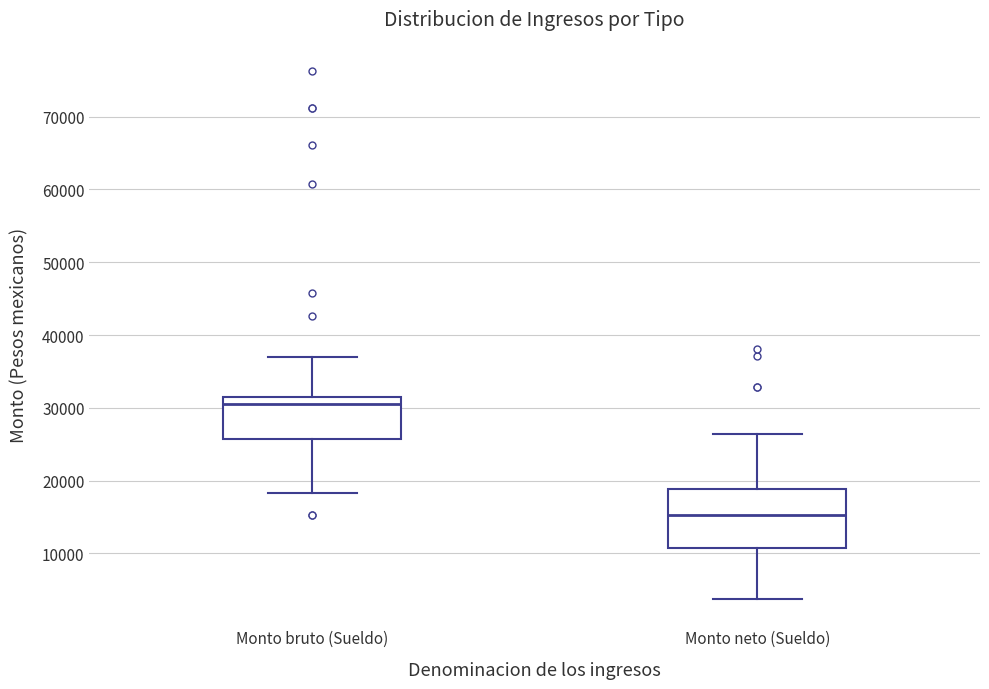

Reading left to right, read every box against the y-axis: the position of its median line, the range the box covers, and the ends of its whiskers. The values are not printed on the chart, so give them approximately, as read against the axis.

Monto bruto (Sueldo): median 31000, box 26000 to 32000, whiskers 18000 to 37000
Monto neto (Sueldo): median 15000, box 11000 to 19000, whiskers 4000 to 26000